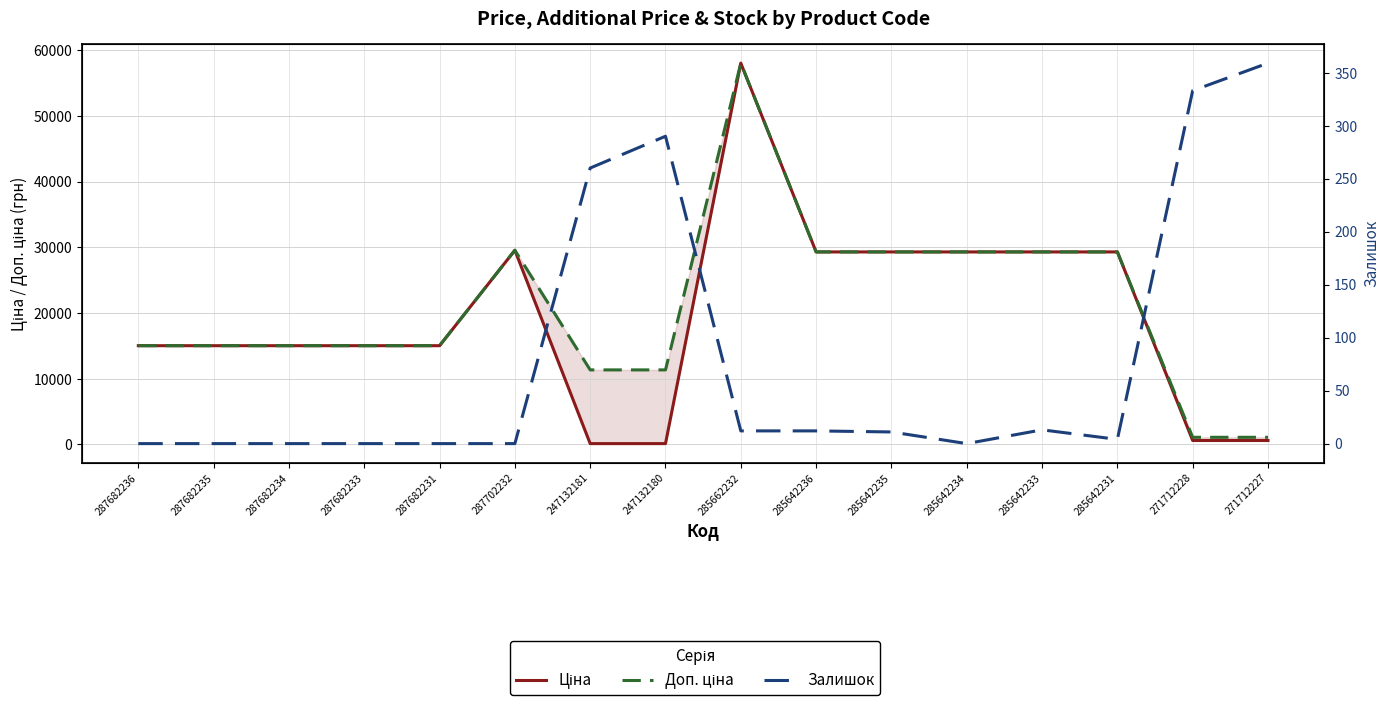

What is the difference between the second highest and second lowest values in the Залишок series?

333.0